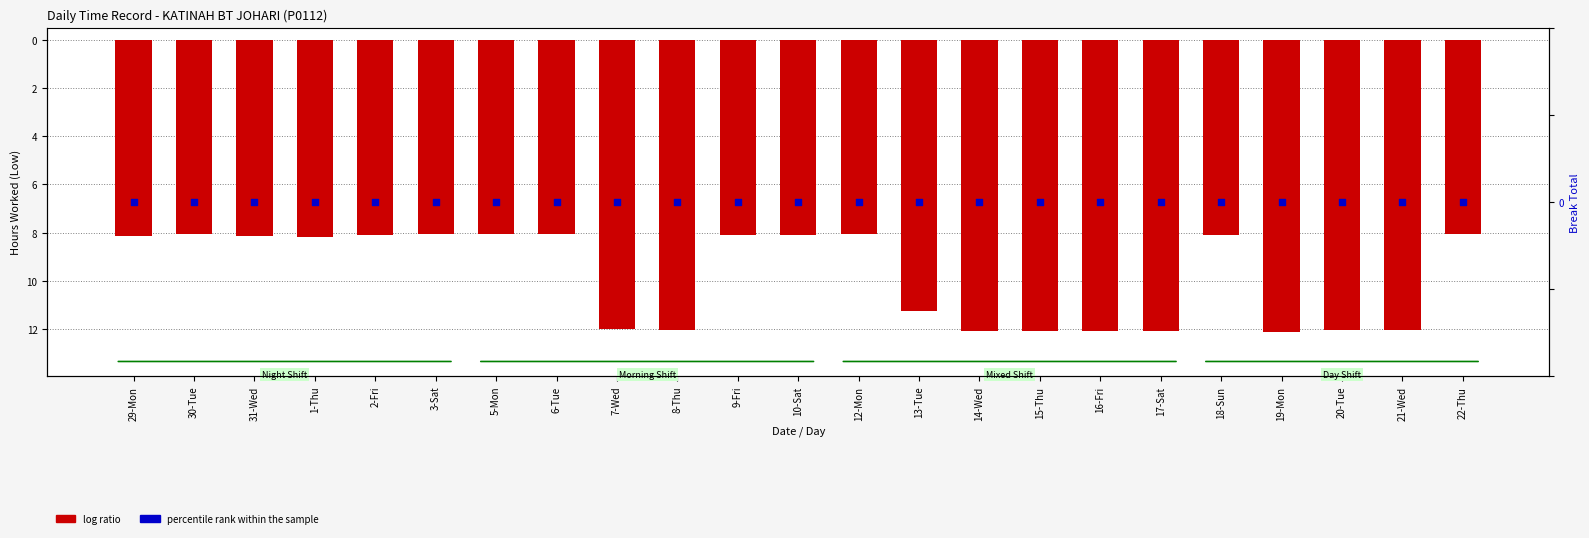

At how many categories does at least one series exceed -12?

23